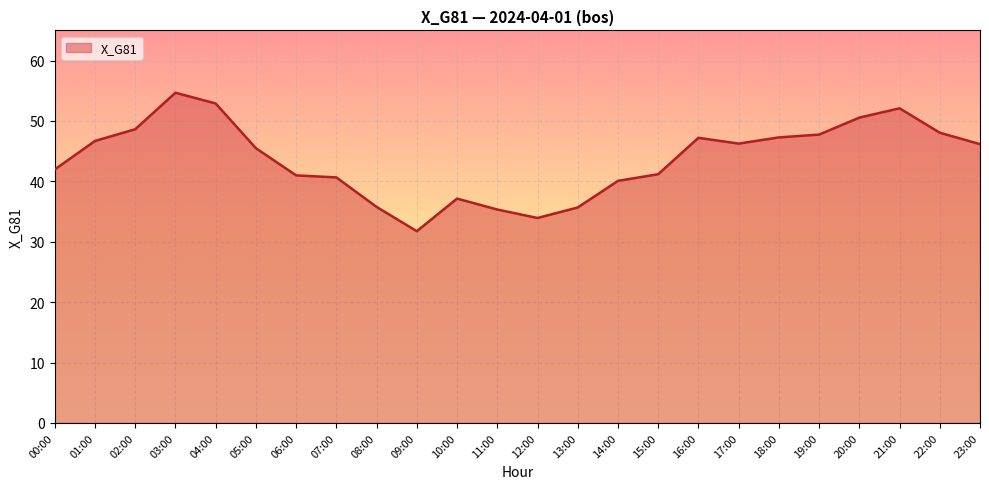

What is the difference between the maximum and minimum values?

22.9